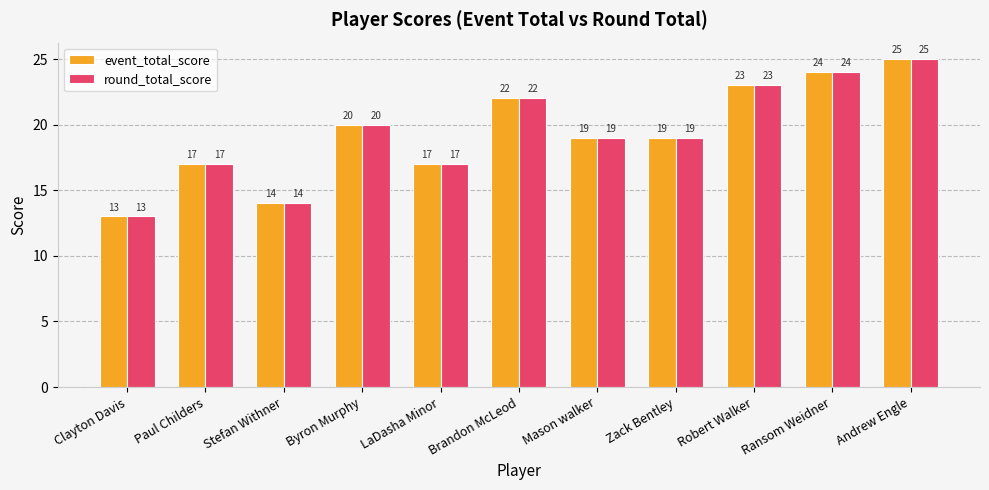

What is the sum of all event_total_score values?

213